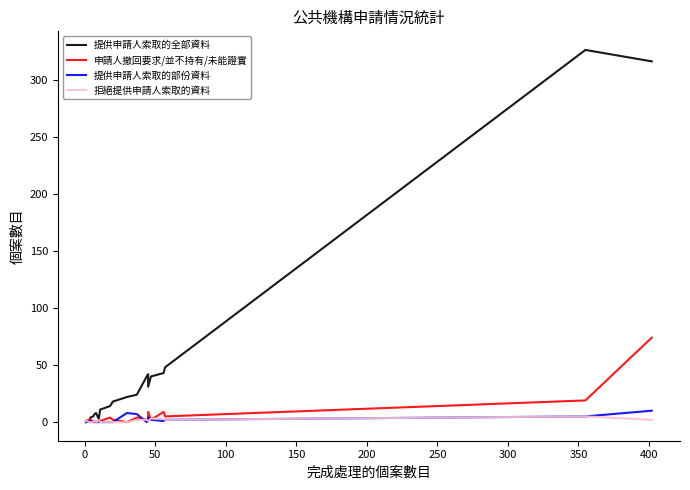

What is the greatest value displayed?

326